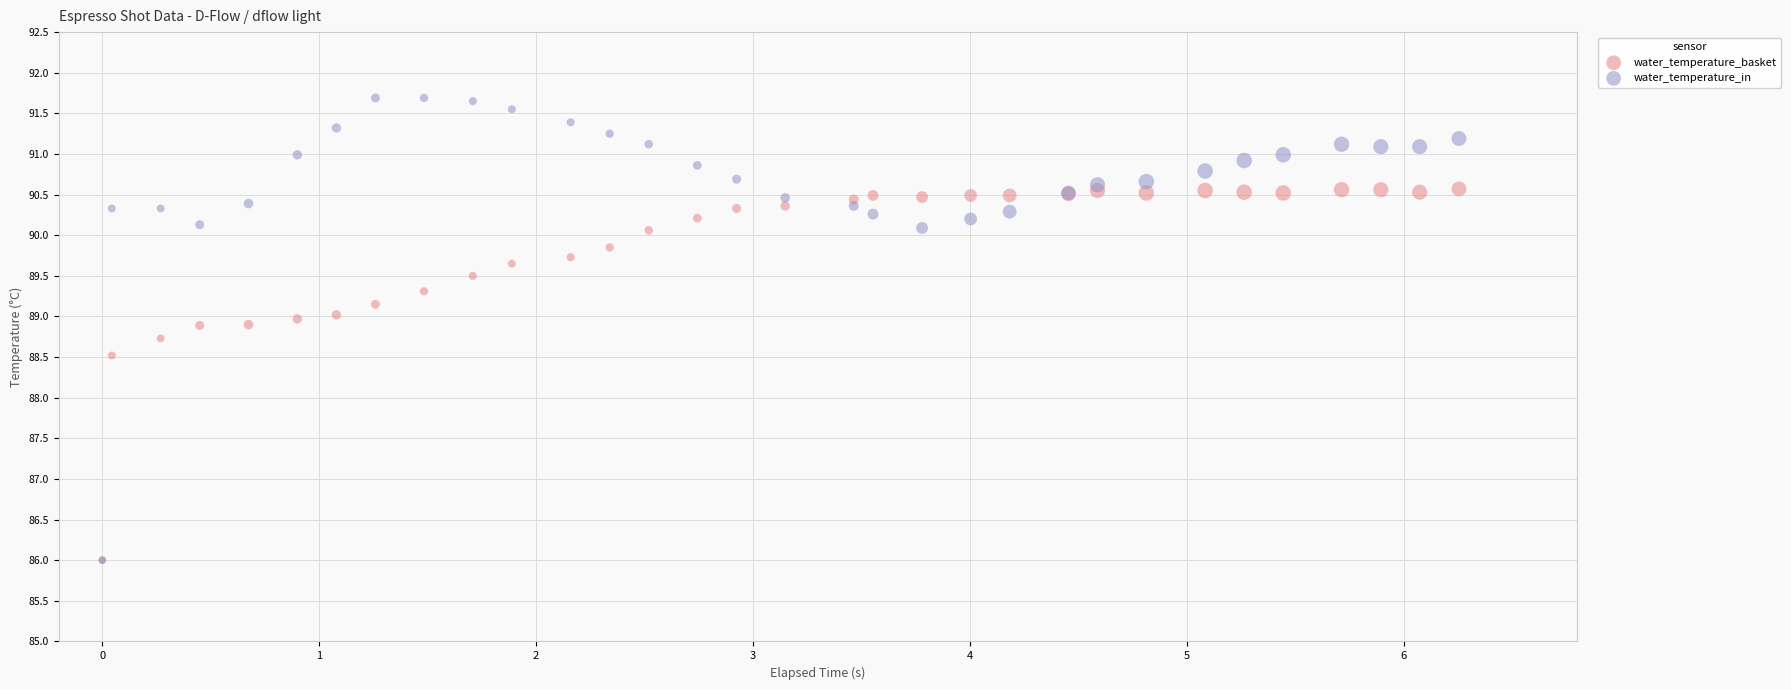

Which series contains the highest Y value?

water_temperature_in